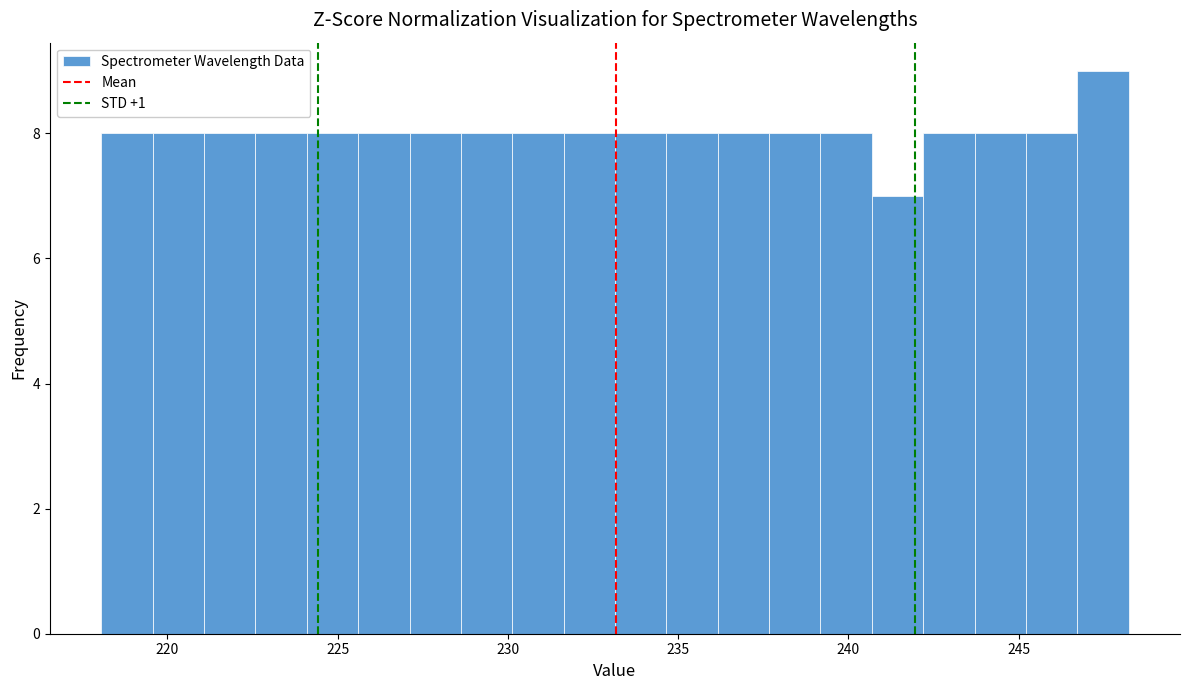

Read against the x-axis, roughly where is the centre of the tallest bar?

247.5